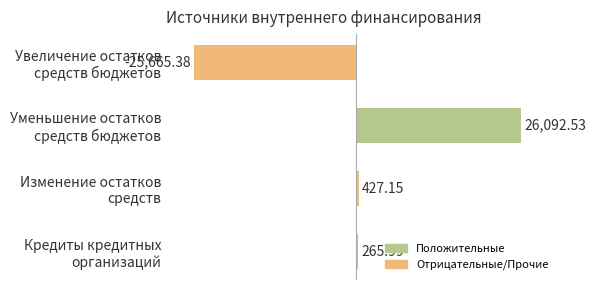

Rank the categories by value from highest to lowest.

Уменьшение остатков
средств бюджетов, Изменение остатков
средств, Кредиты кредитных
организаций, Увеличение остатков
средств бюджетов